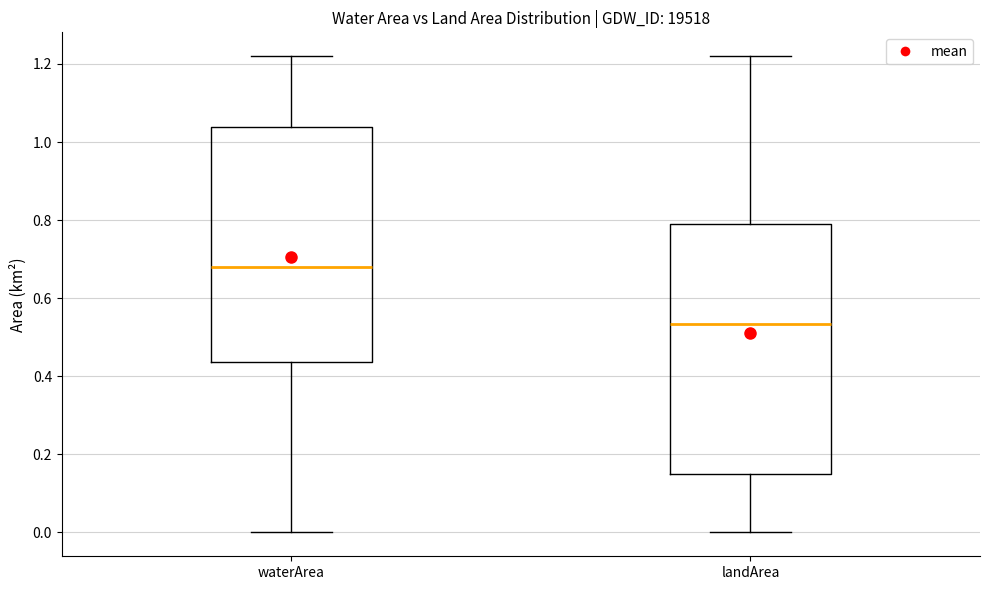

Reading left to right, transcribe this box plot: for each box, give where its median line is, the range the box spans, and where its two whiskers end, as read against the y-axis. The values are not printed on the chart, so give them approximately, as read against the axis.

waterArea: median 0.68, box 0.44 to 1.04, whiskers 0.00 to 1.22
landArea: median 0.54, box 0.16 to 0.80, whiskers 0.00 to 1.22